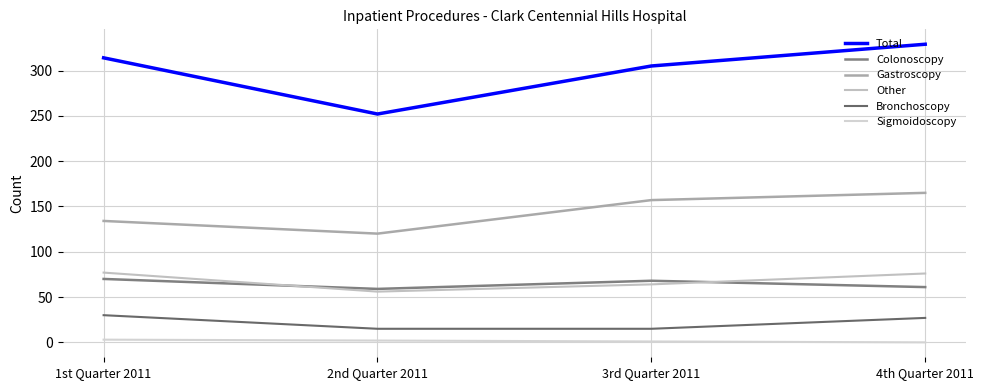

Rank the series by their maximum value, from highest to lowest.

Total, Gastroscopy, Other, Colonoscopy, Bronchoscopy, Sigmoidoscopy